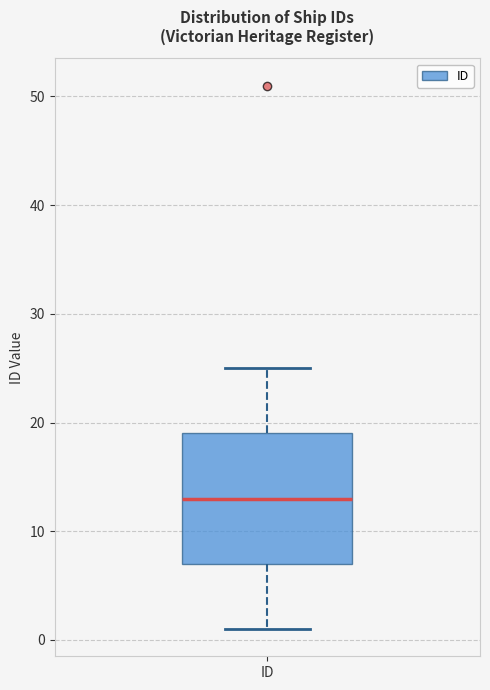

Transcribe this box plot: give where the median line is, the range the box spans, and where the two whiskers end, as read against the y-axis. The values are not printed on the chart, so give them approximately, as read against the axis.

median 13, box 7 to 19, whiskers 1 to 25